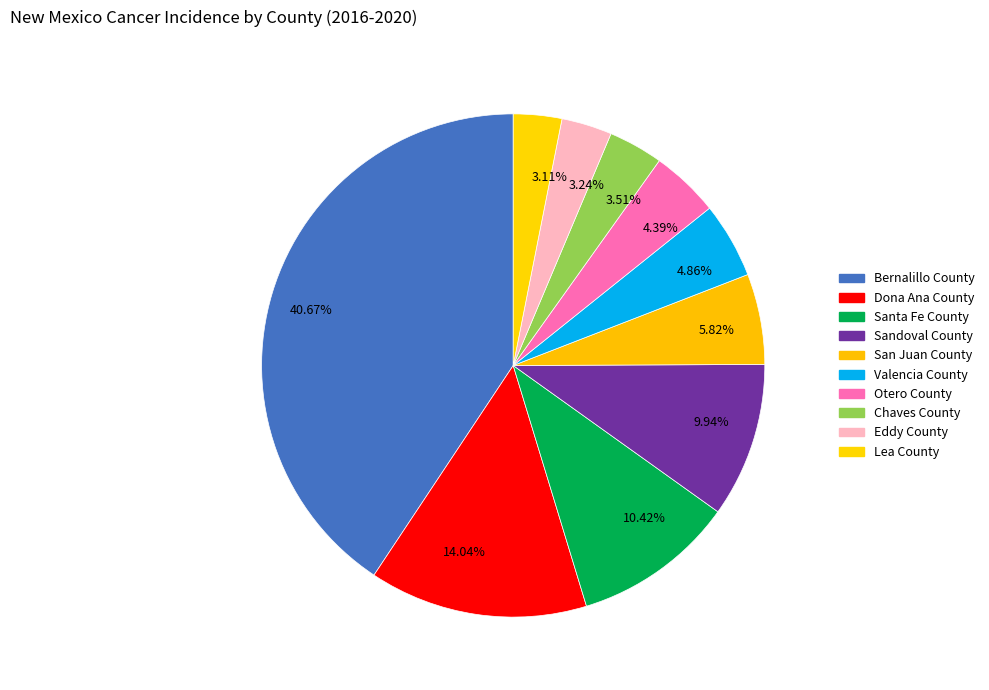

Is 3.51% the majority of the pie?

No